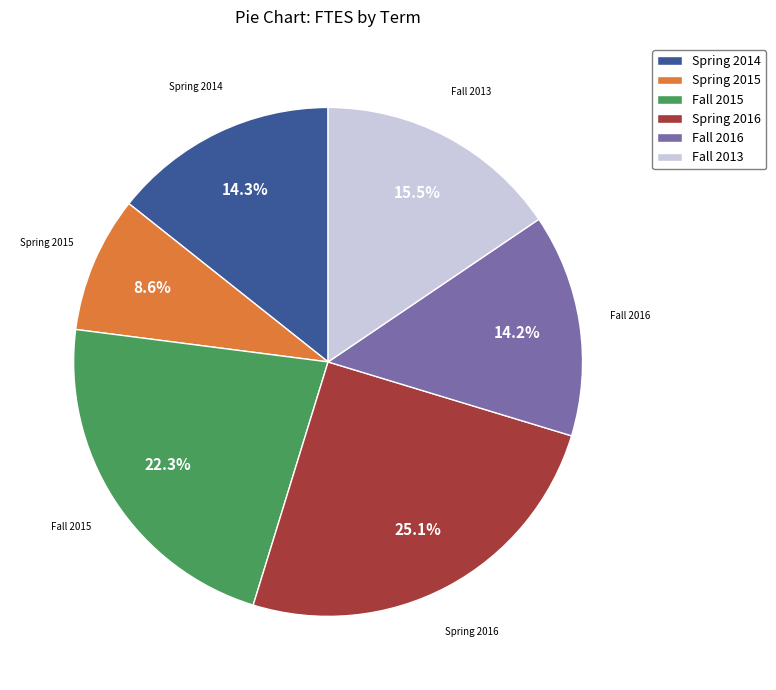

Which has a higher value, Fall 2016 or Fall 2015?

Fall 2015